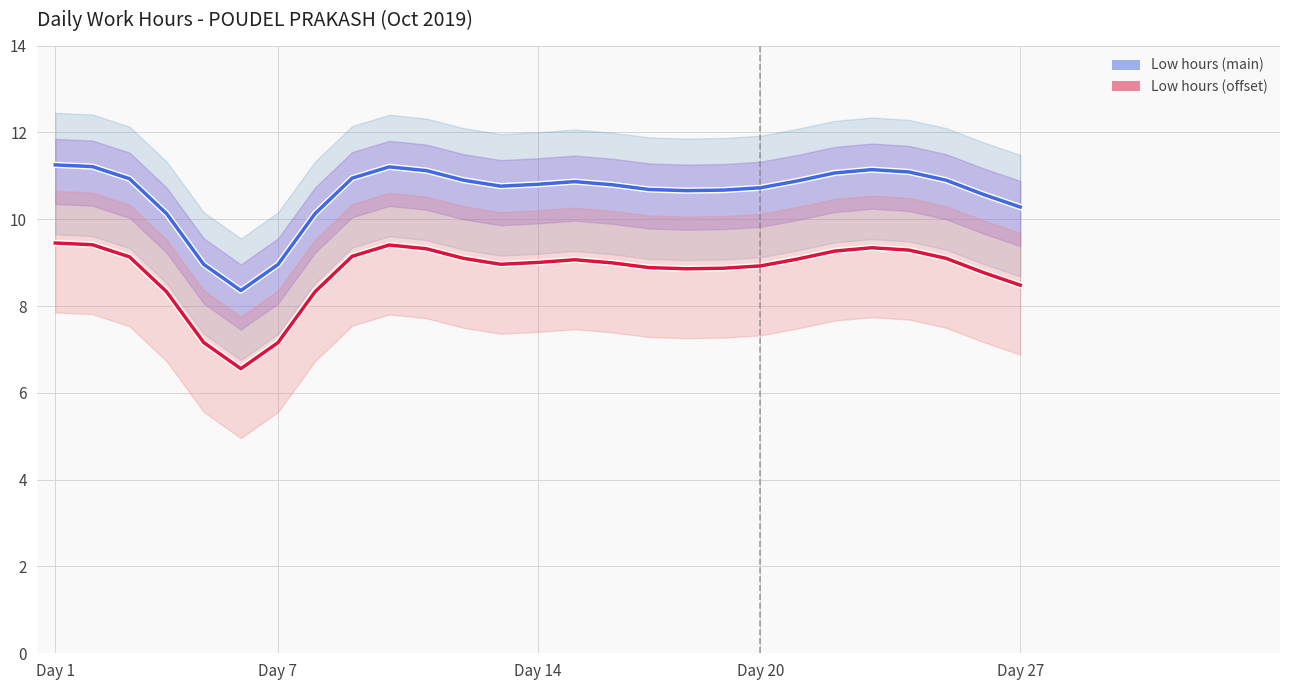

How many values in the Low (smoothed) series are below 10?

3